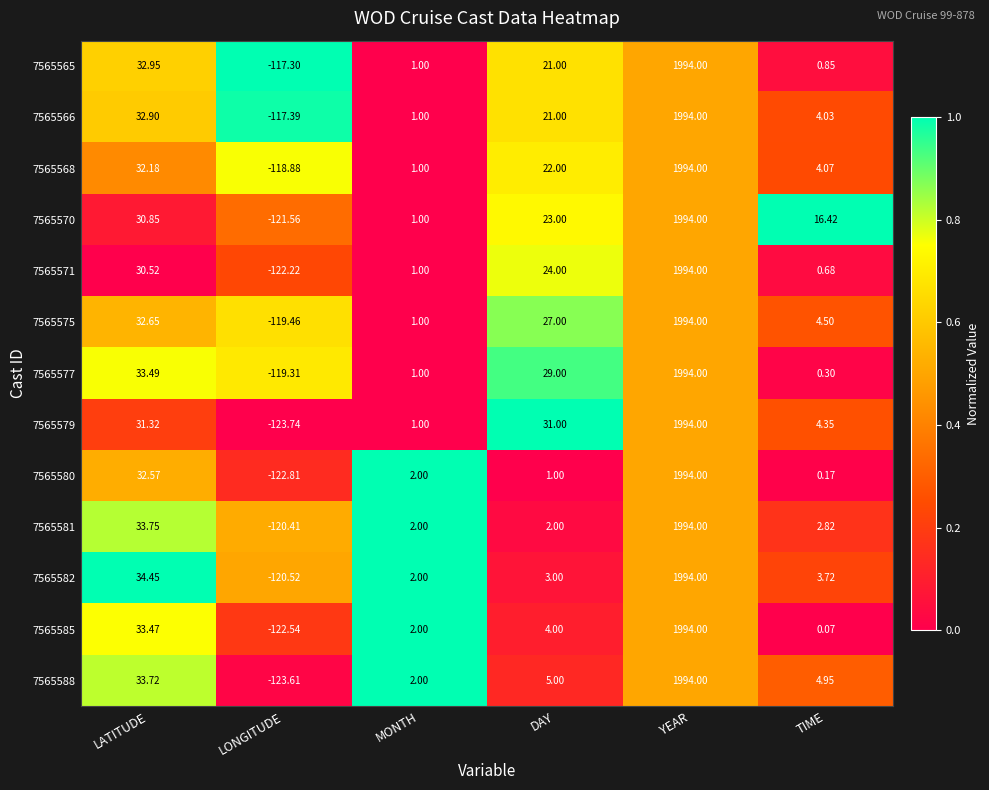

Which series has the widest spread of values?

7565579